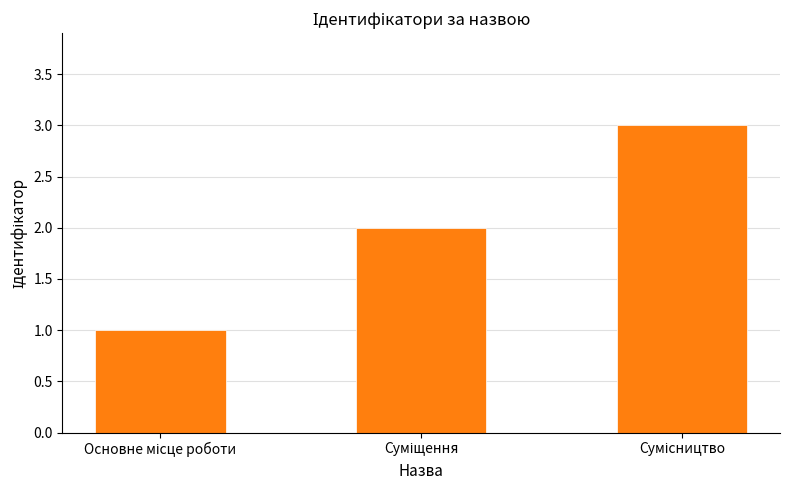

What is the sum of all values?

6